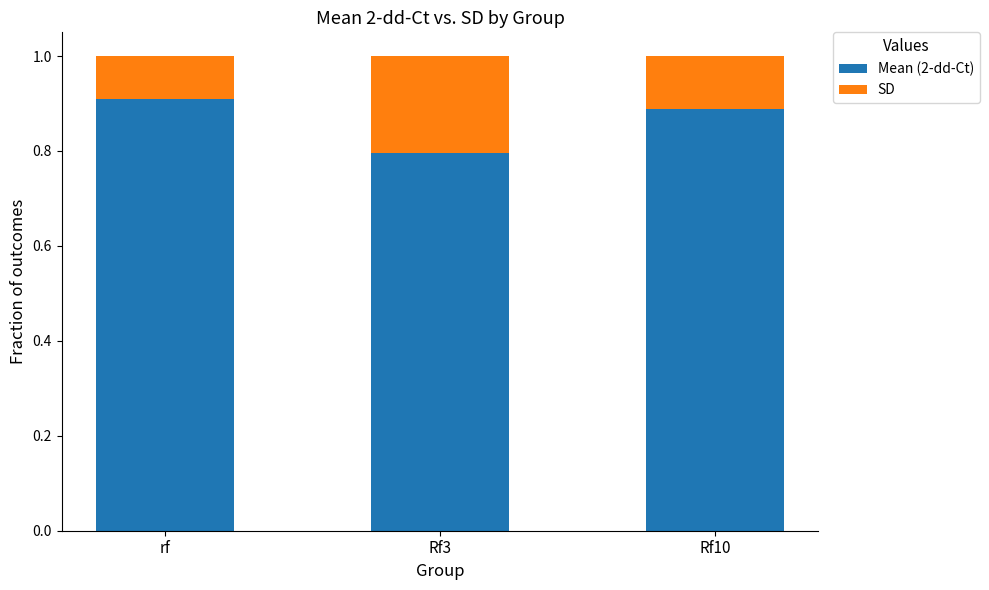

How many Mean (2-dd-Ct) values are between 0 and 1?

3